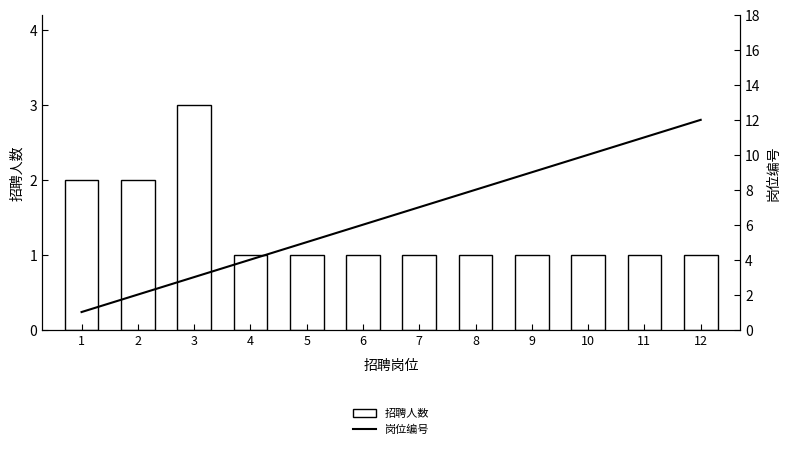

What is the total value across all series at 12?

13